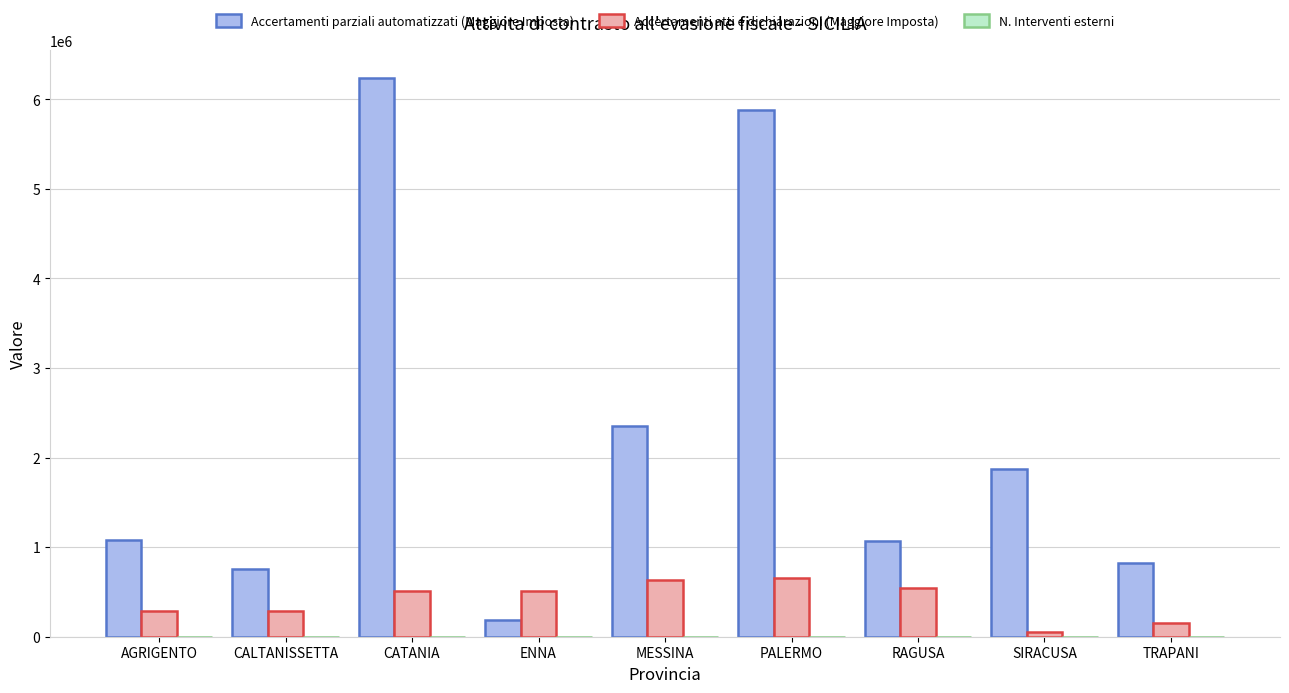

Does the chart contain stacked bars?

No